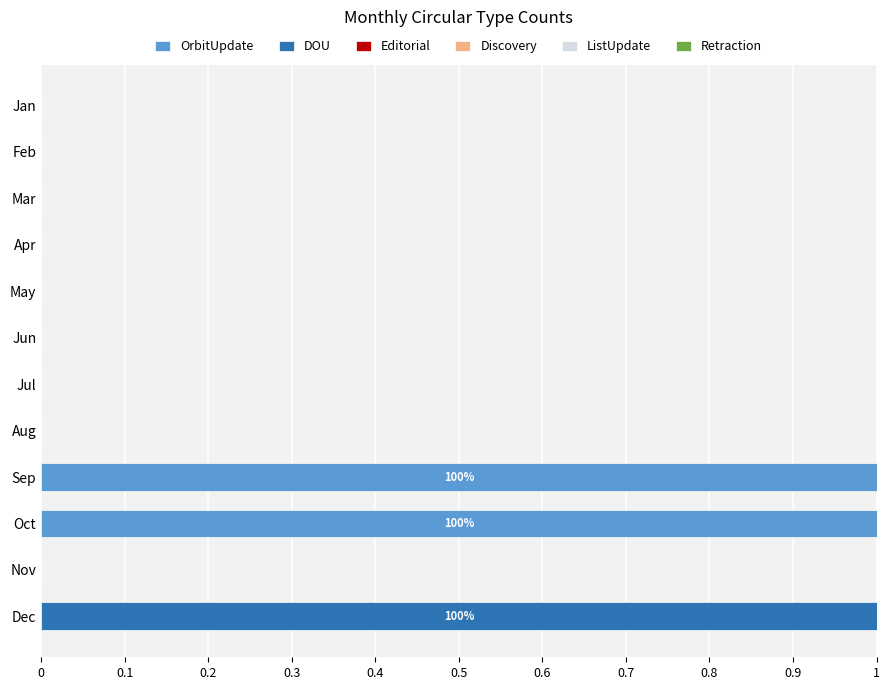

Is it true that OrbitUpdate equals 0 at Dec?

True